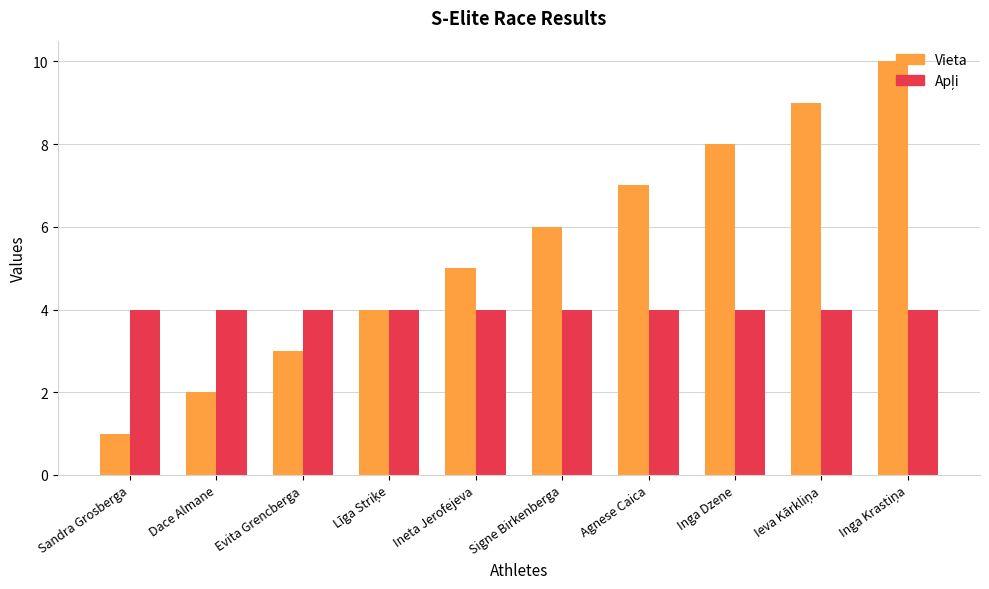

At which category does the chart reach its minimum across all series?

Sandra Grosberga